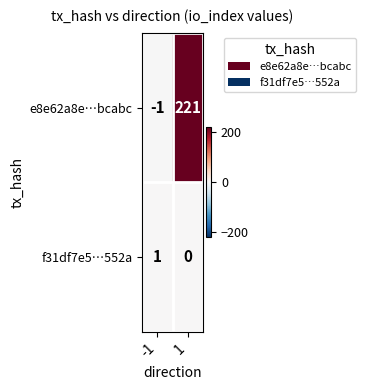

What is the difference between the e8e62a8e…bcabc values at -1 and 1?

222